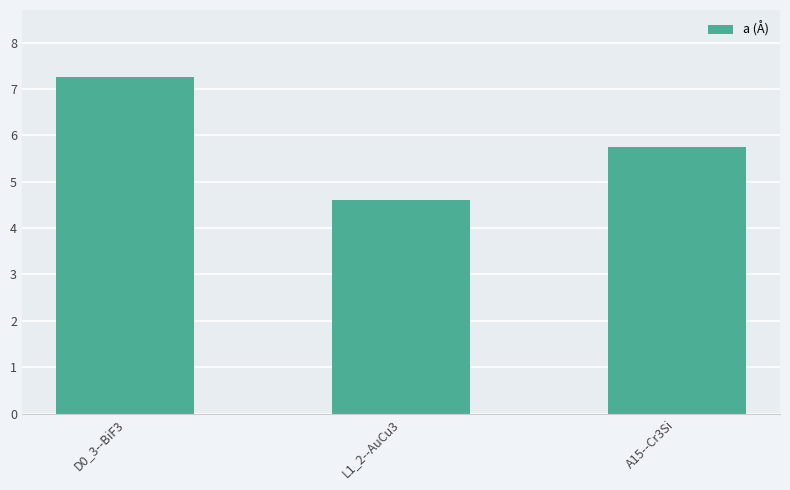

Reading left to right, list all the values displayed in this chart.

D0_3--BiF3=7.3	L1_2--AuCu3=4.6	A15--Cr3Si=5.8